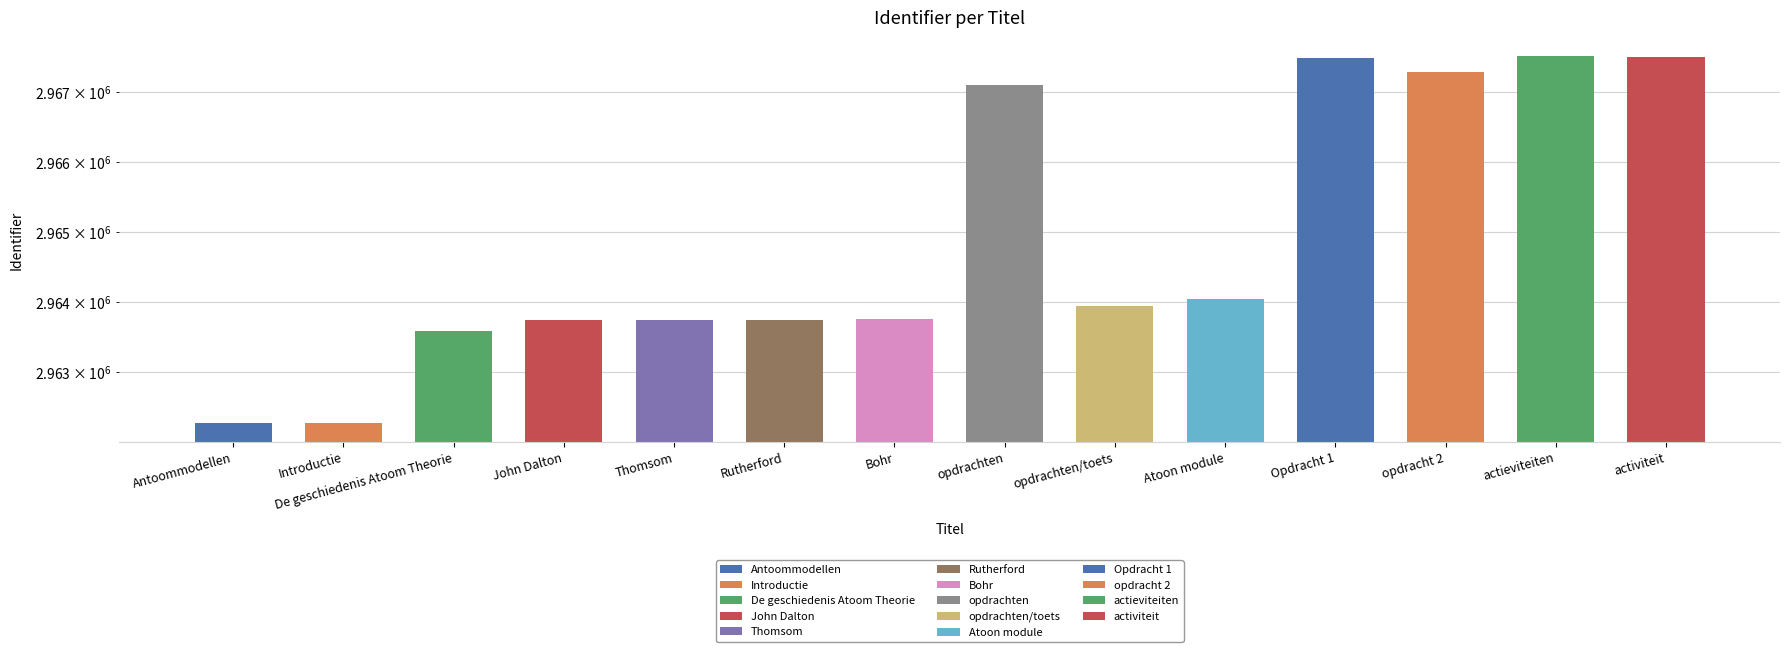

At which category does the chart reach its minimum across all series?

Introductie